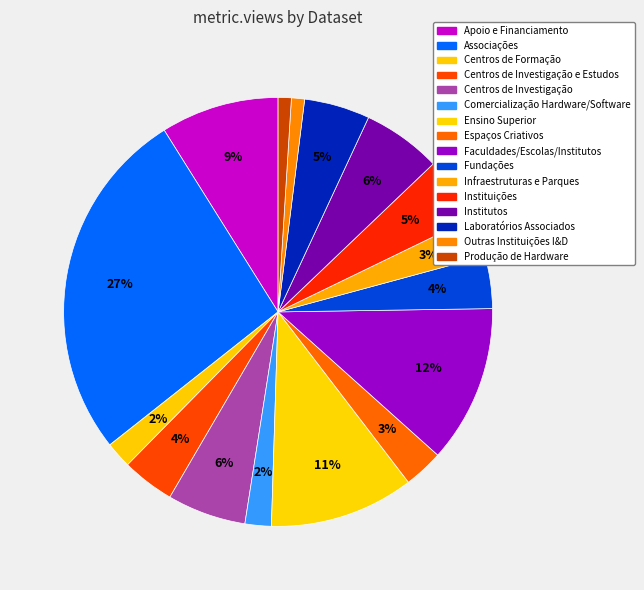

What is the smallest slice in the pie chart?

Outras Instituições I&D